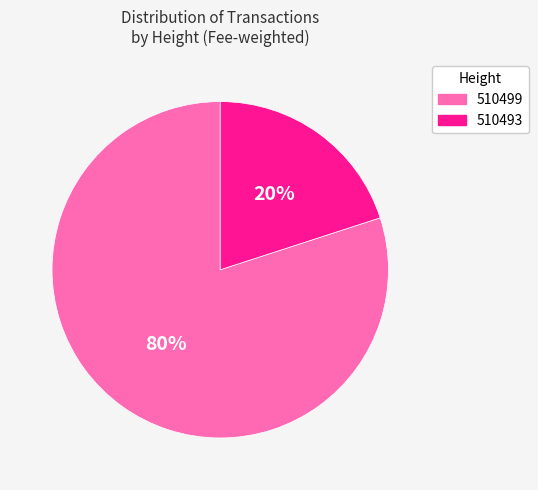

Combined, do 510499 and 510493 account for over 50%?

Yes